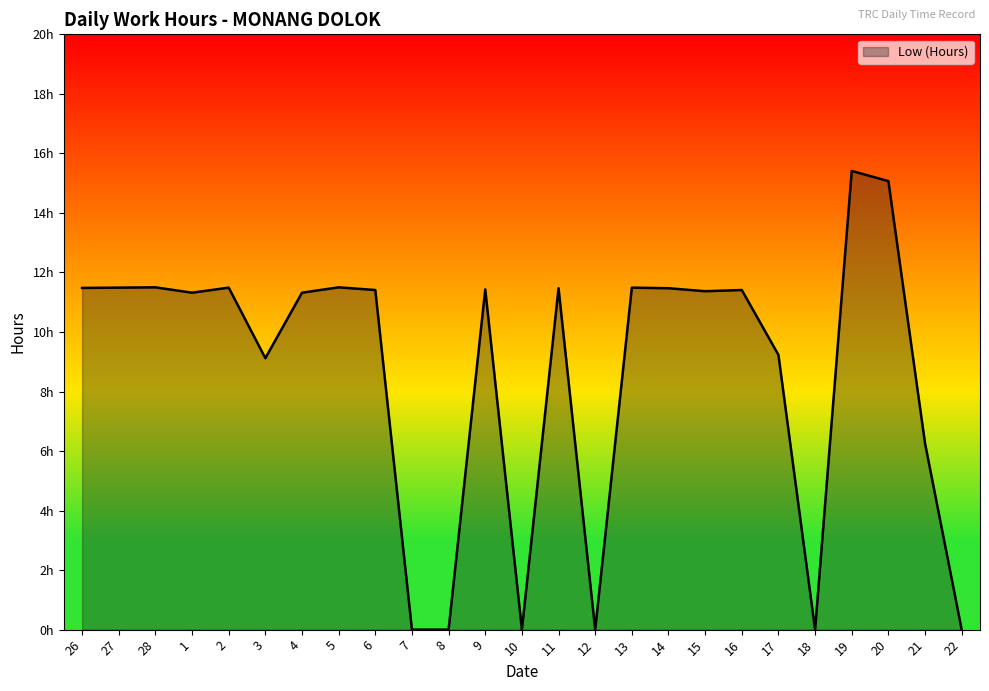

The chart shows a value of 0.0 at 8. True or false?

True